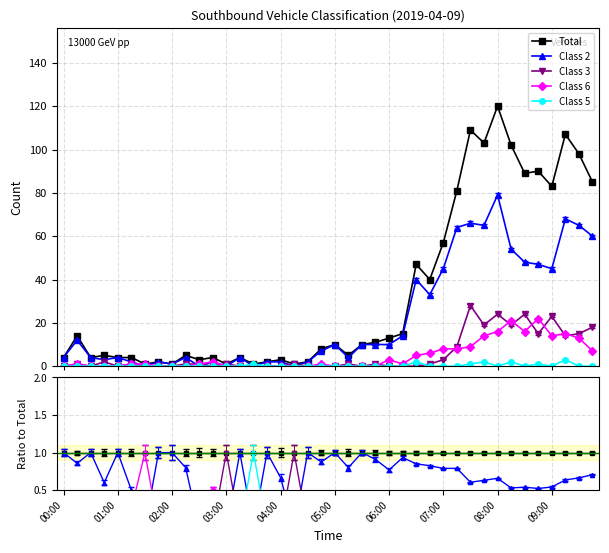

What position from the right is 39?

1